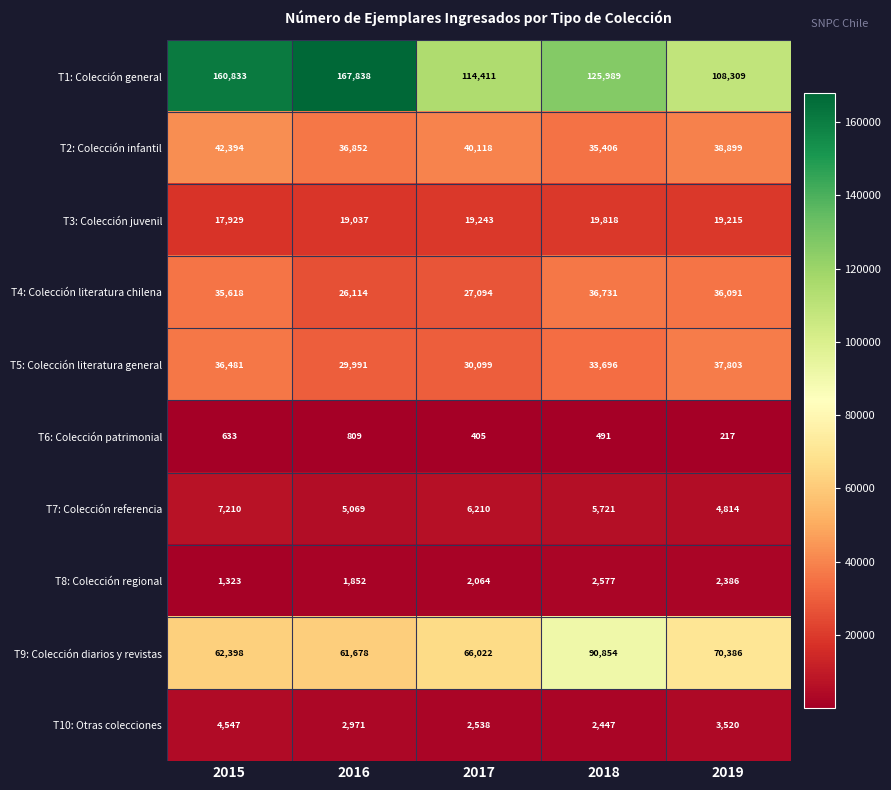

What is the minimum value shown in the chart?

217